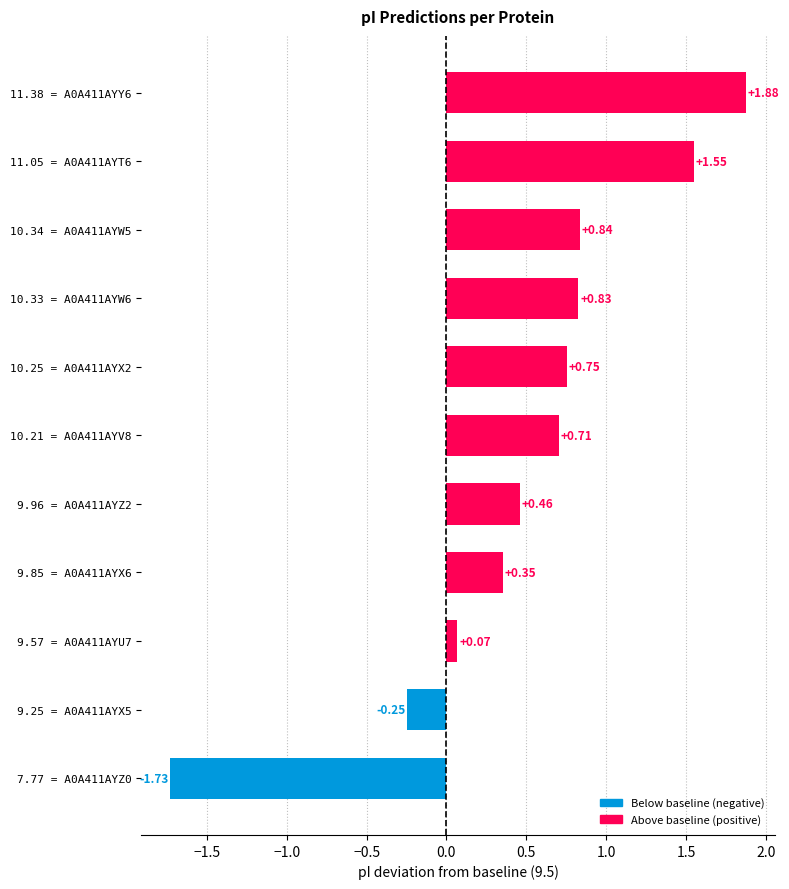

Count the number of values greater than 0.

9